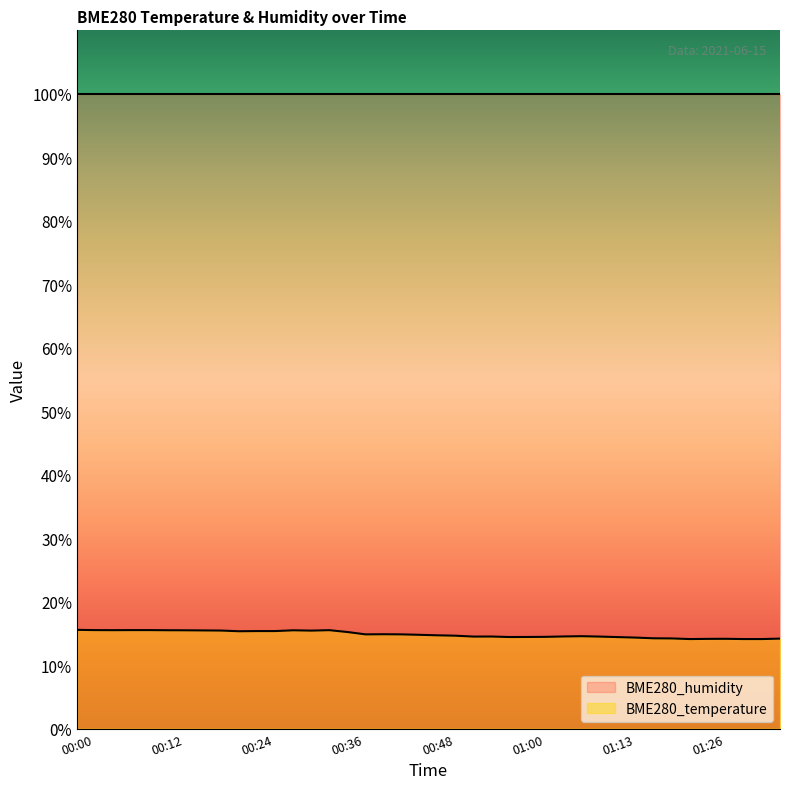

What position from the left is 00:17?

8